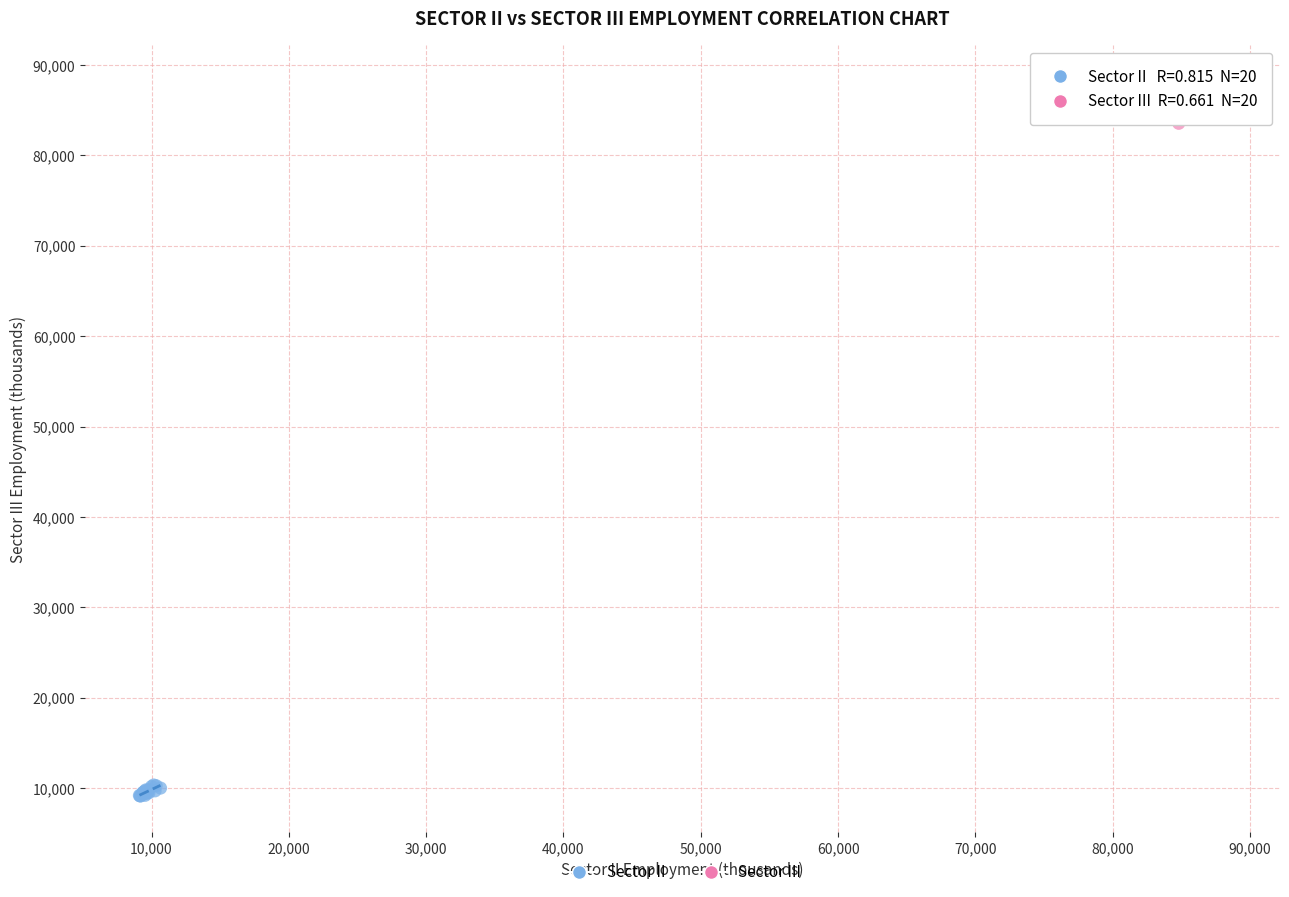

Which series has the widest spread of Y values?

Sector III